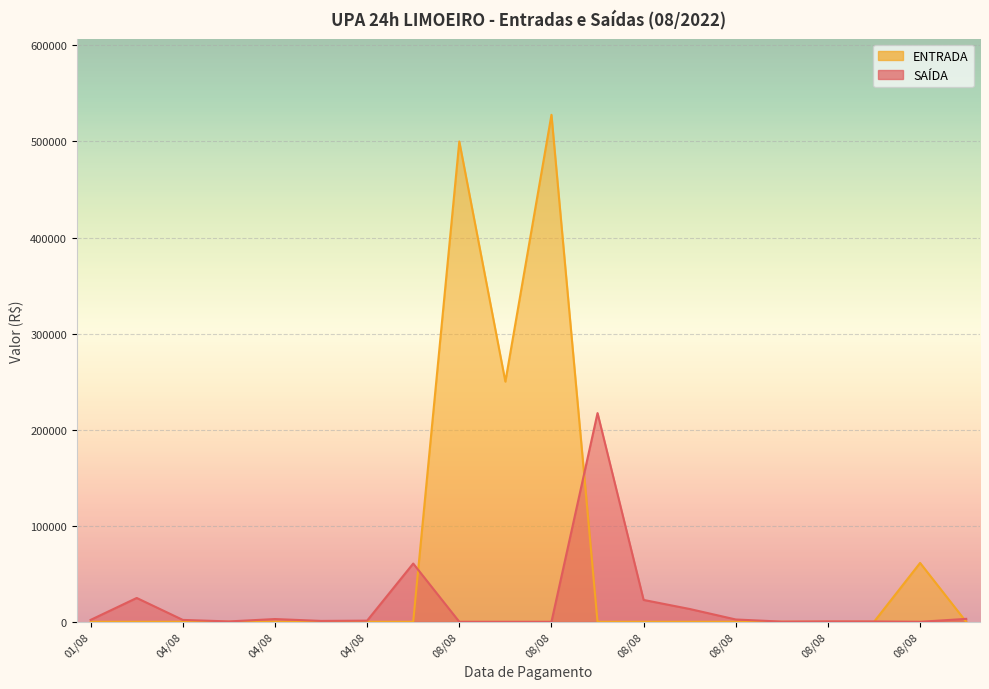

Which category has the lowest value in the SAÍDA series?

08/08